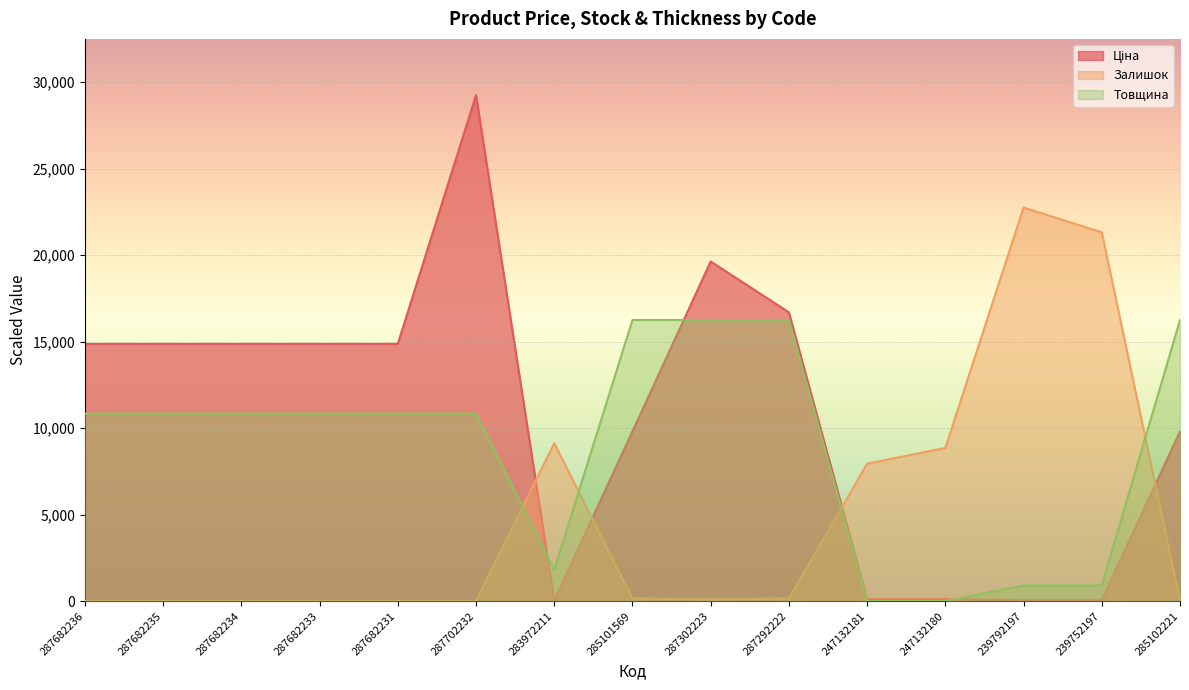

Between 283972211 and 287682231, which is larger?

287682231